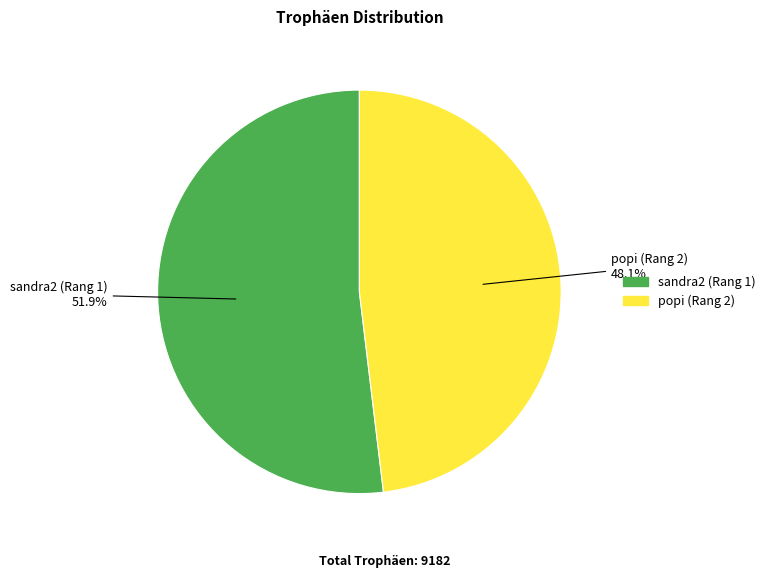

How many segments does this pie chart have?

2